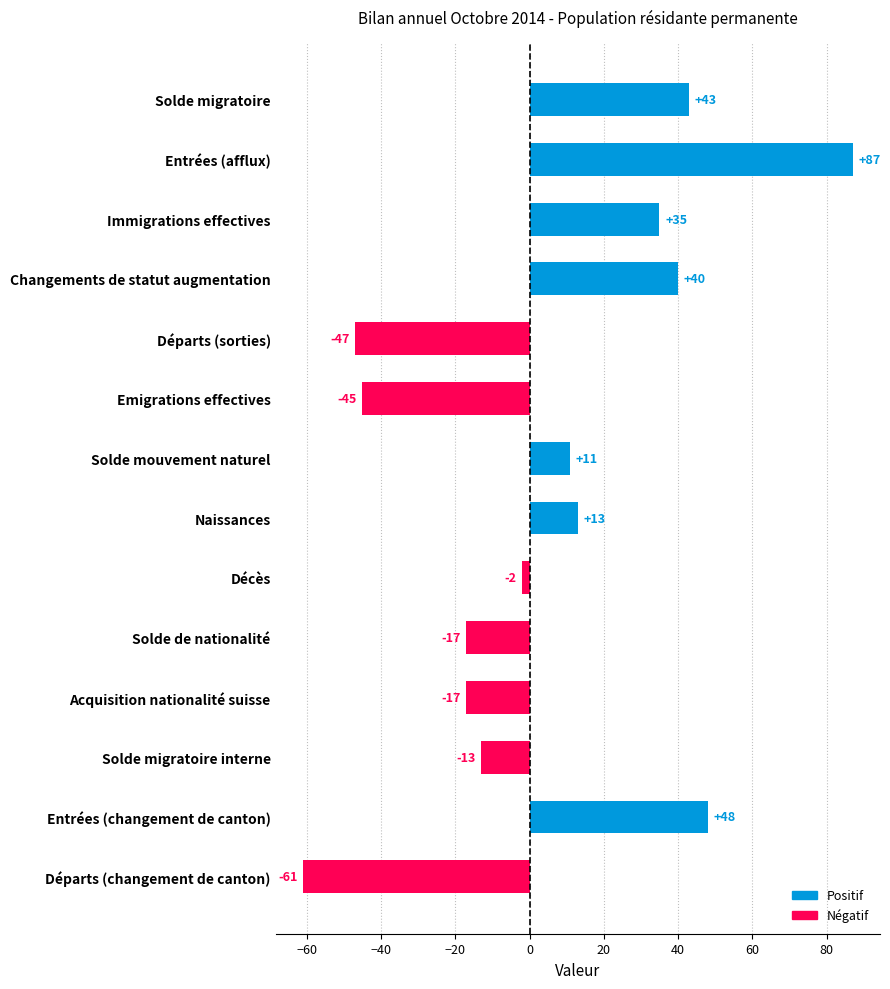

What is the value of the 12th bar from the top?

-13